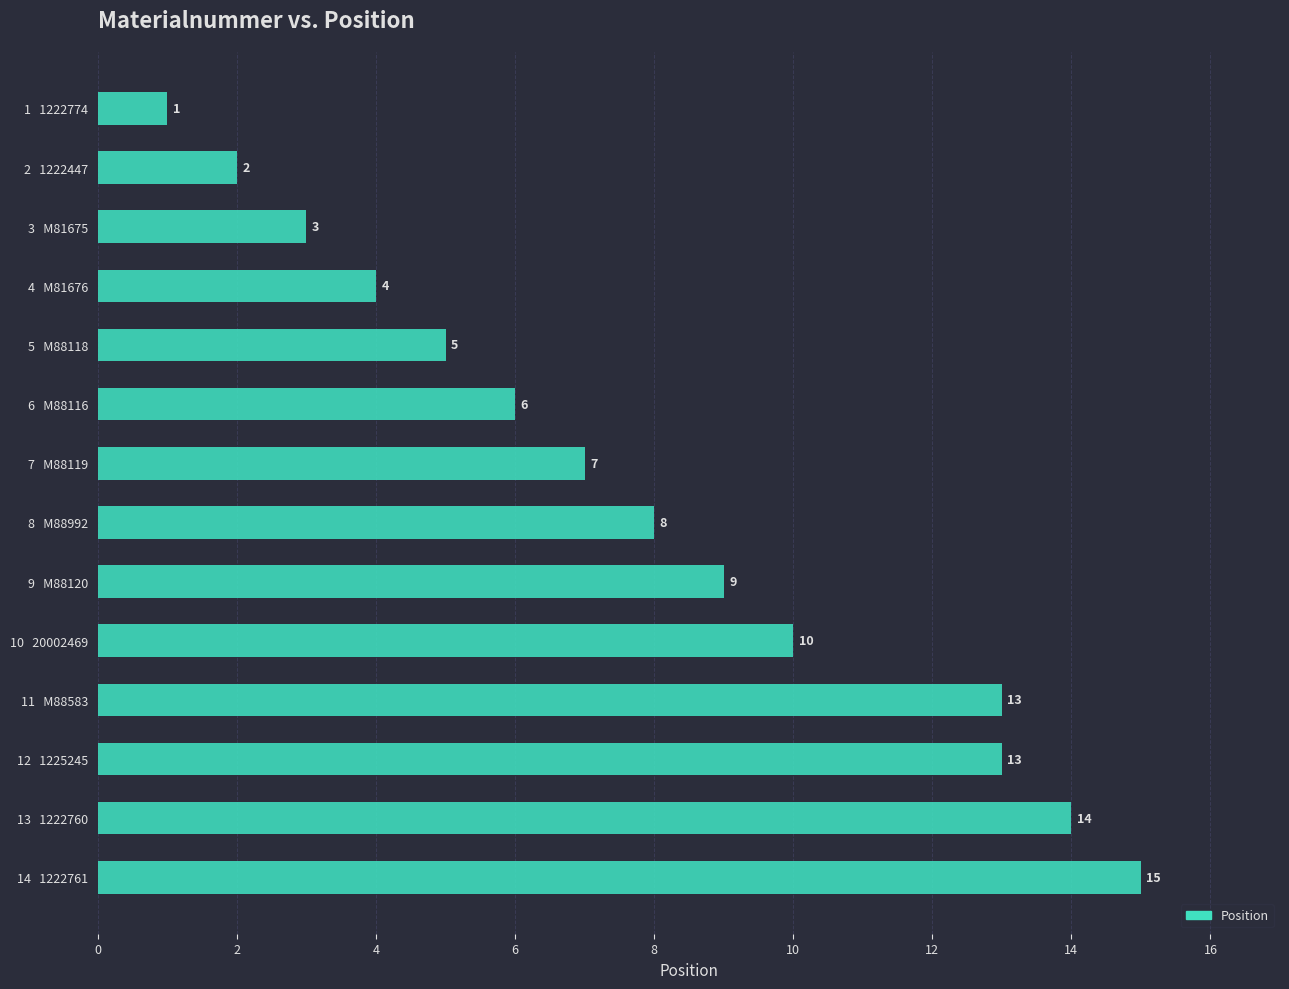

How many values are below 8?

7